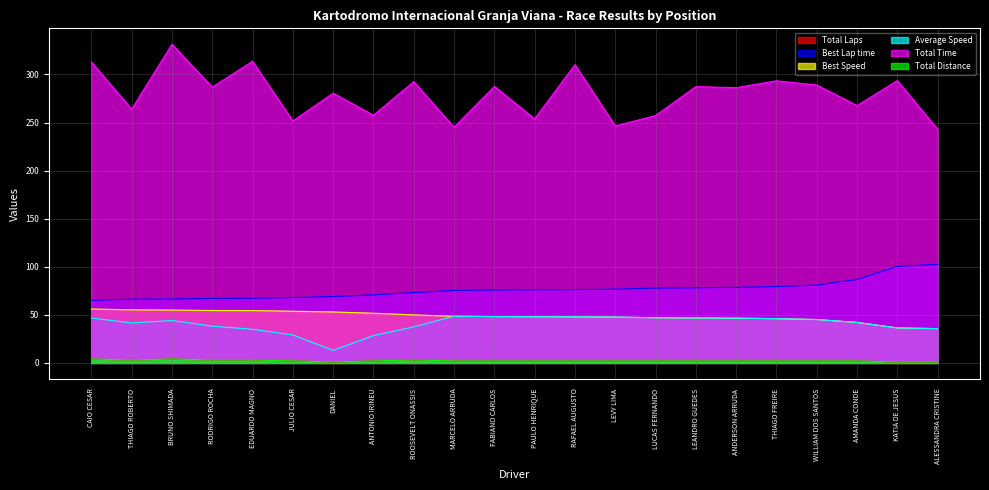

What is the label of the 16th point from the left?

LEANDRO GUEDES